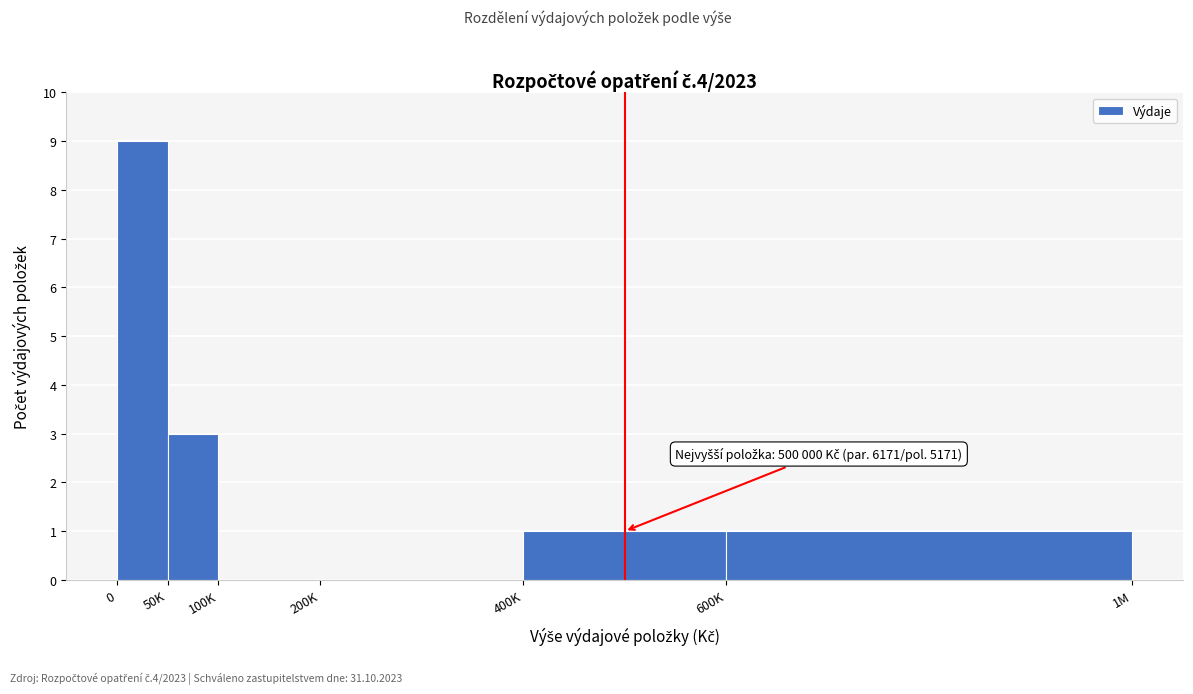

Reading left to right, list all the values displayed in this chart.

0=9	50K=3	100K=0	200K=0	400K=1	600K=1